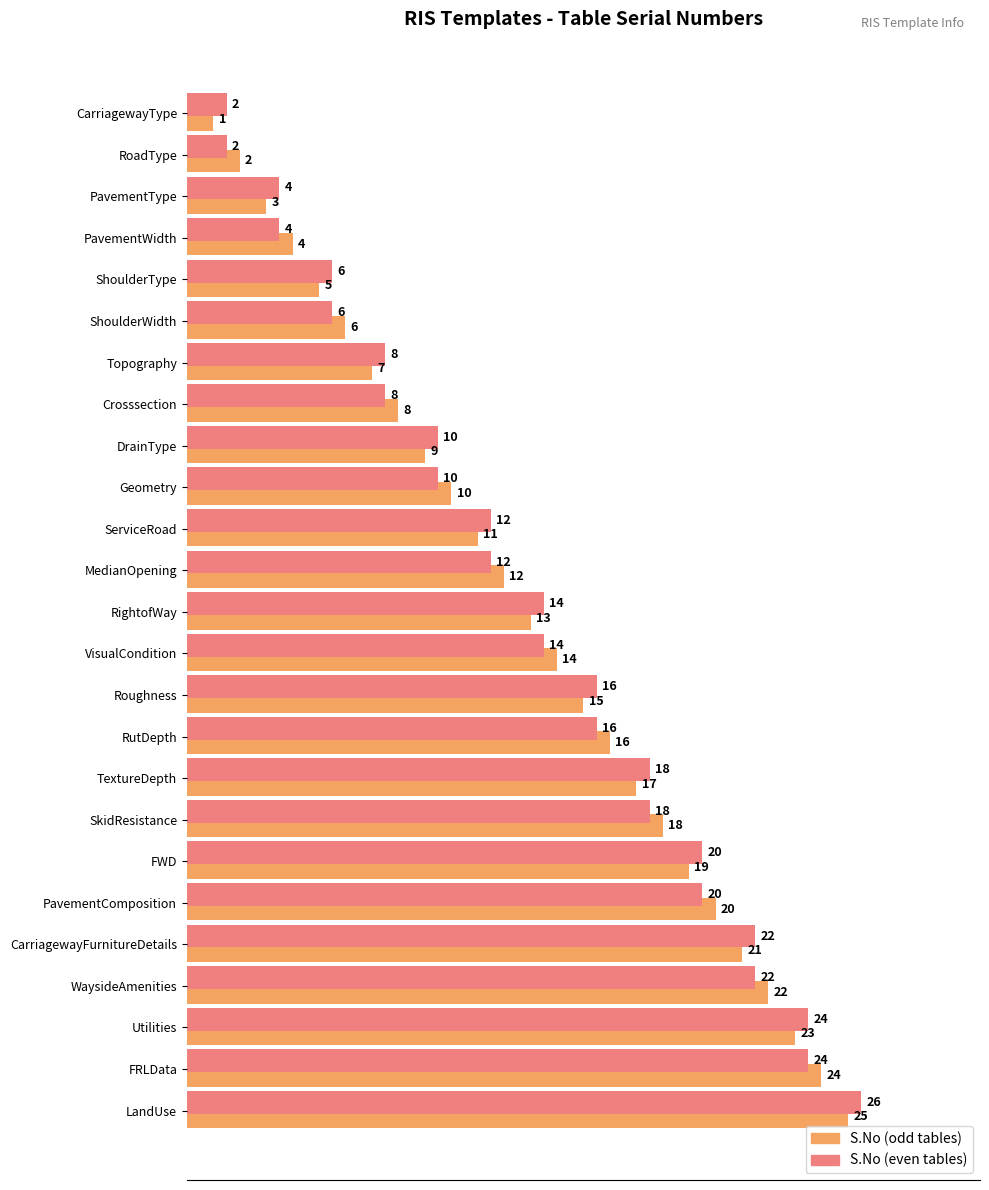

What value does the S.No (even tables) series have at FRLData?

23.5